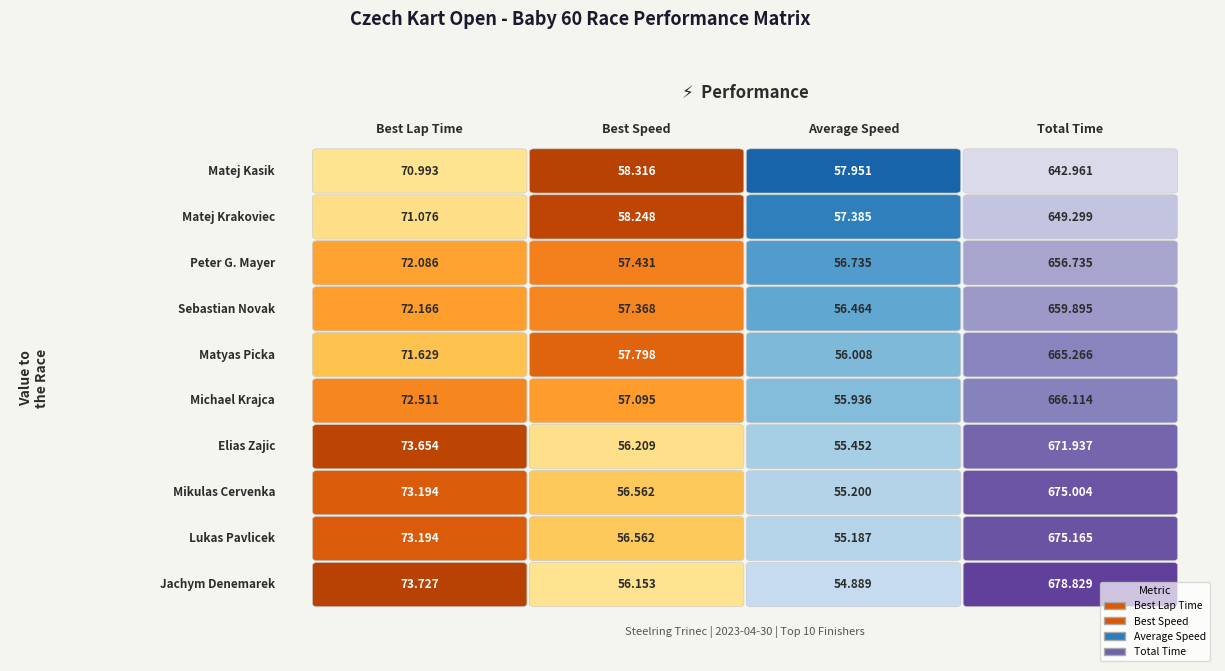

What is the minimum value for Sebastian Novak?

56.5